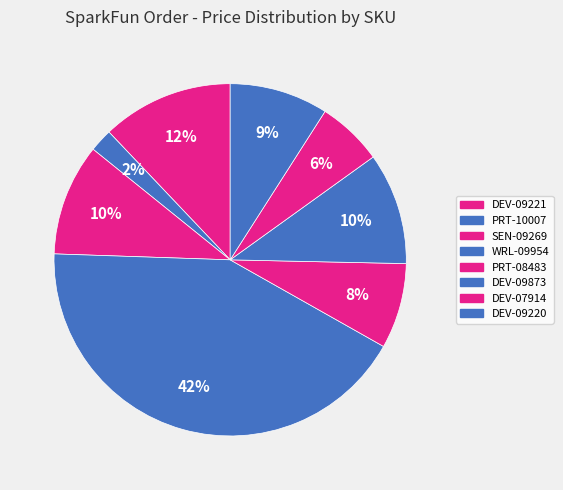

Count the number of slices in the pie.

8